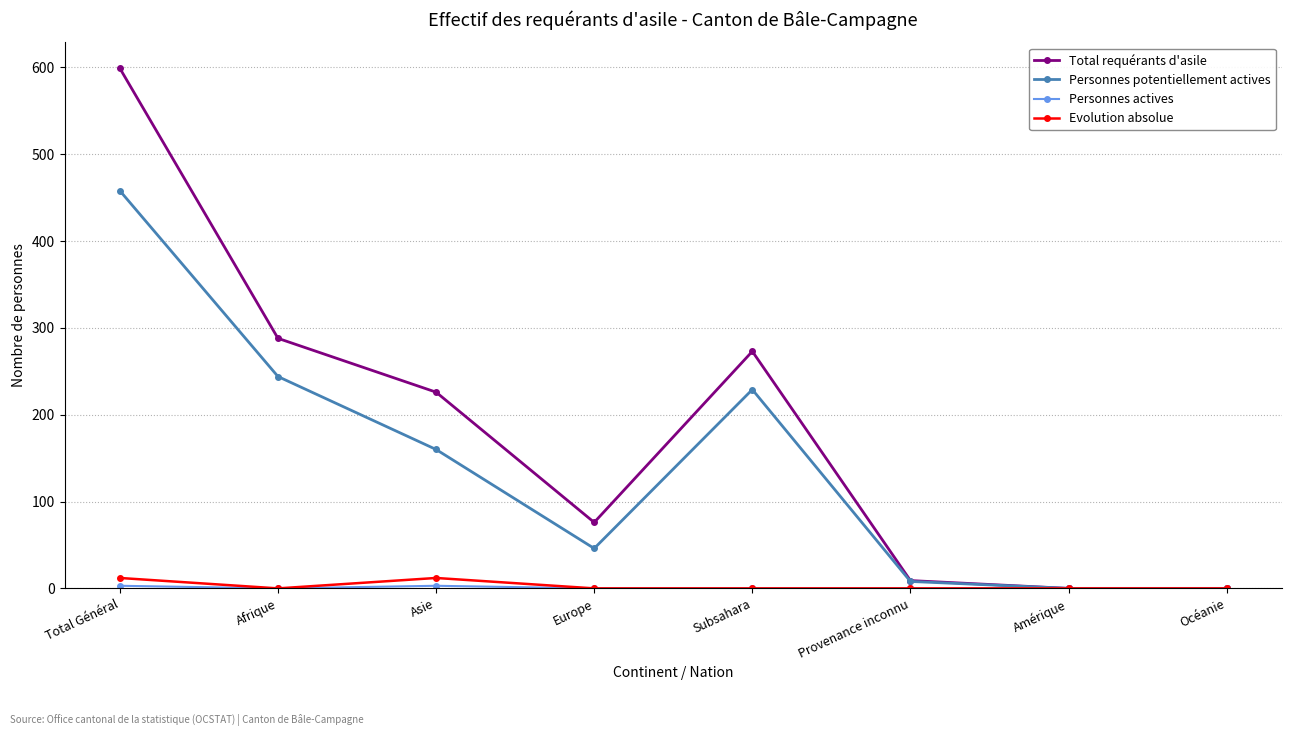

At which category does Personnes potentiellement actives reach its first local valley?

Europe